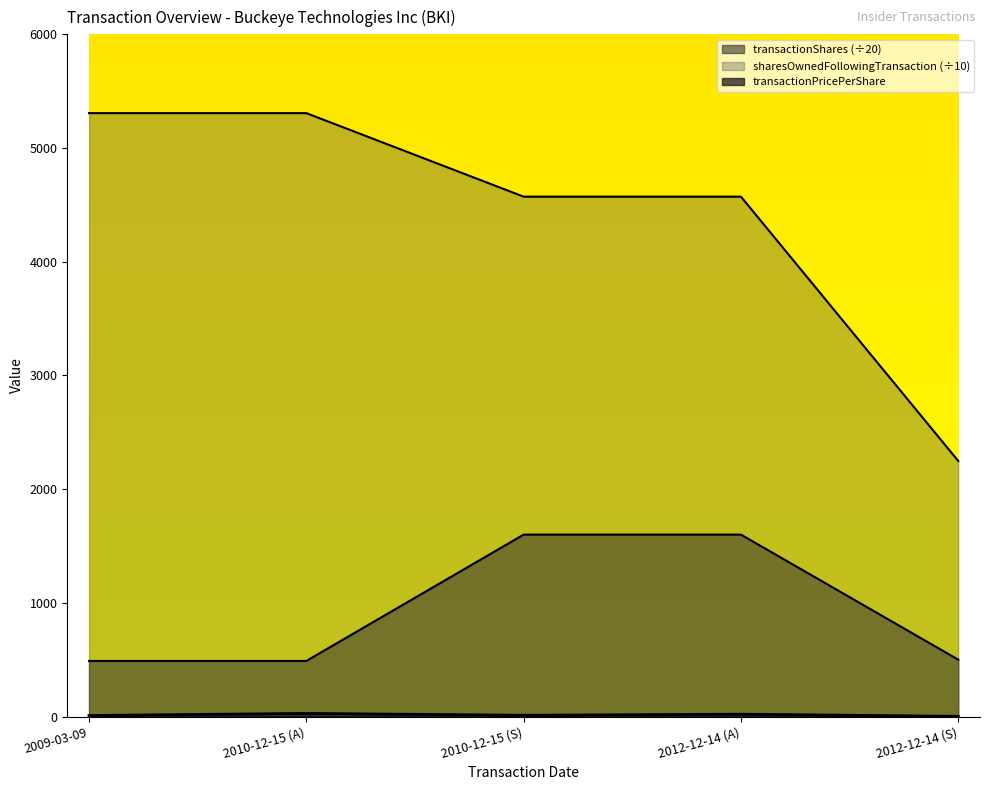

What is the total value across all series at 2012-12-14 (A)?

6192.7